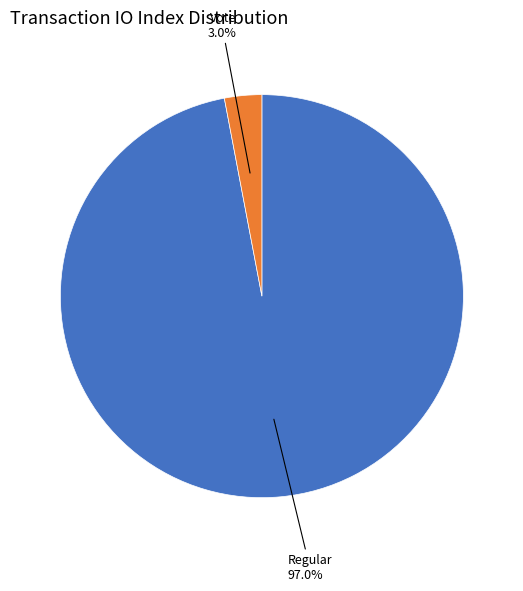

Is there a majority slice in this chart?

Yes